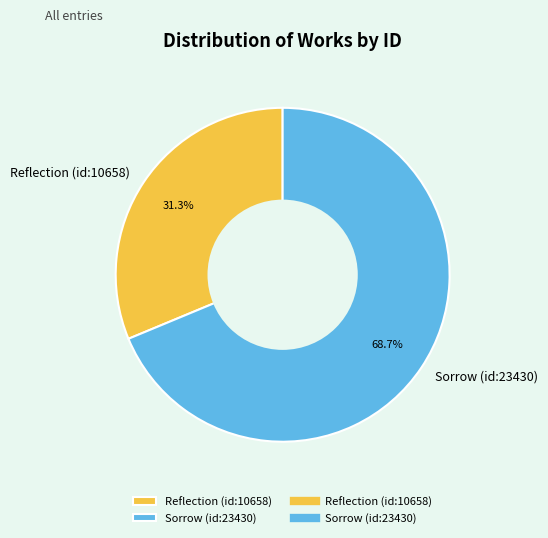

How many slices are in this pie chart?

2